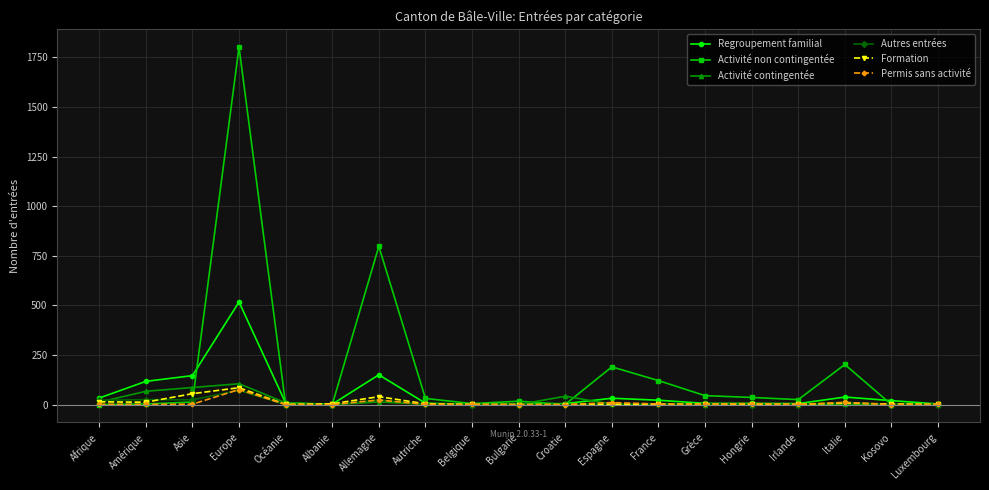

What is the total value across all series at Albanie?

6